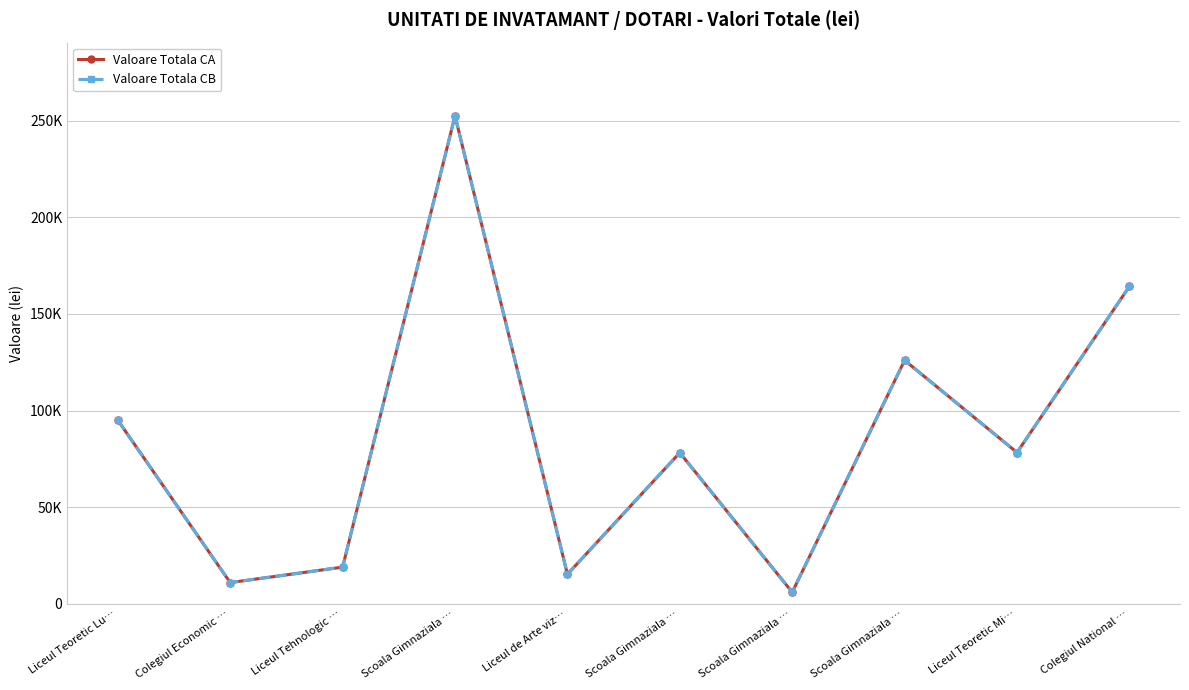

What is the sum of the Valoare Totala CB values at Liceul de Arte viz… and Scoala Gimnaziala …?

93500